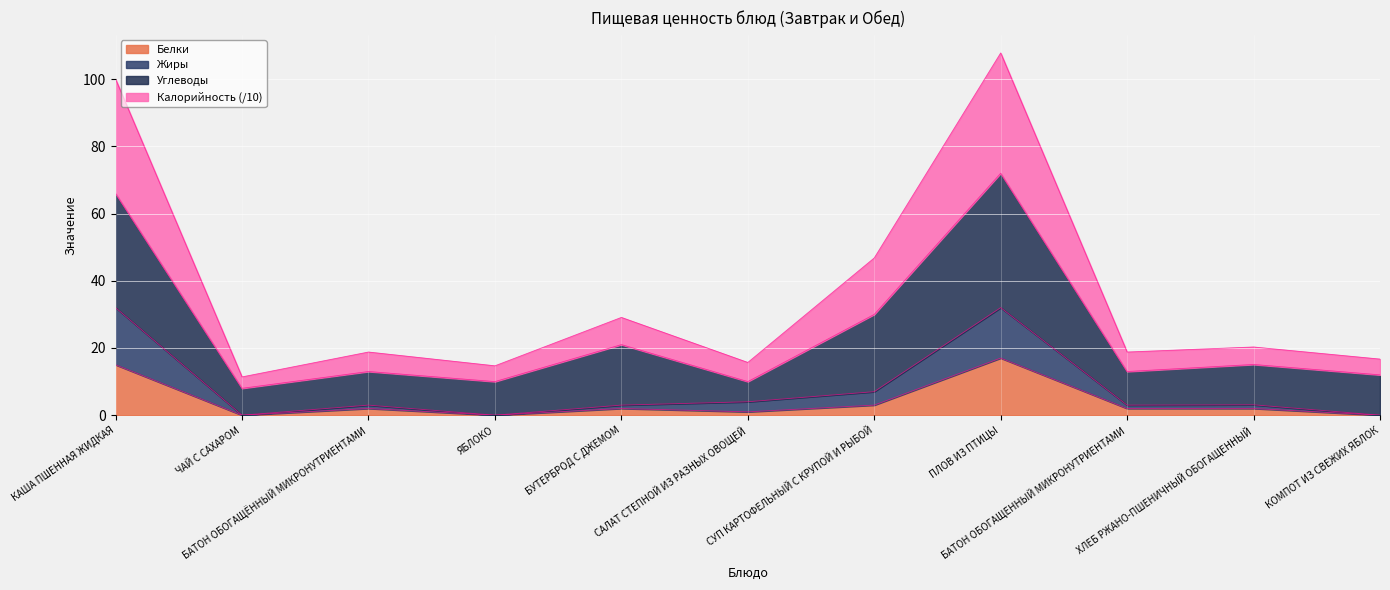

What is the maximum value for Белки?

17.0